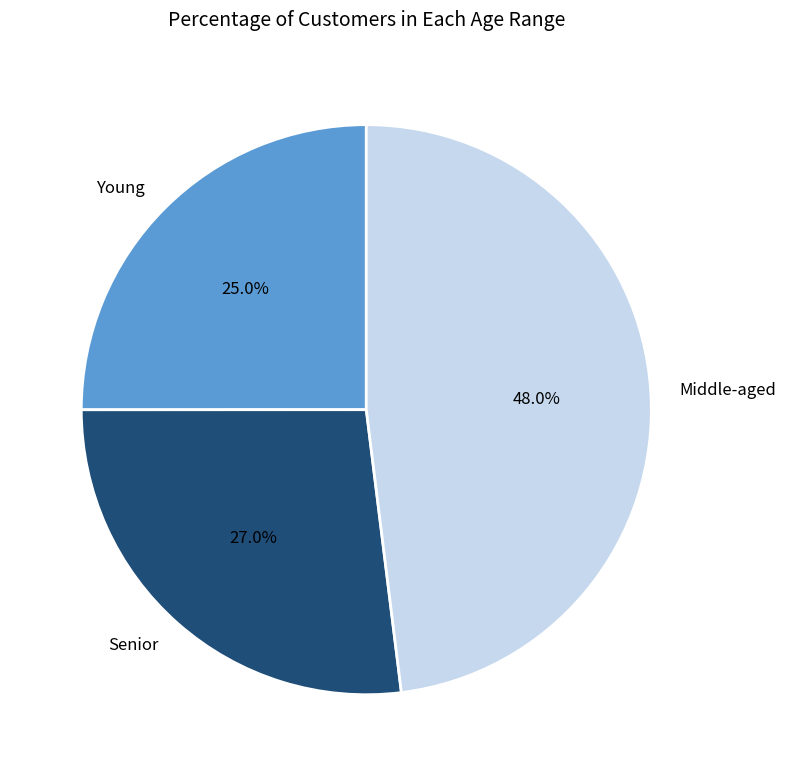

Is there a majority slice in this chart?

No